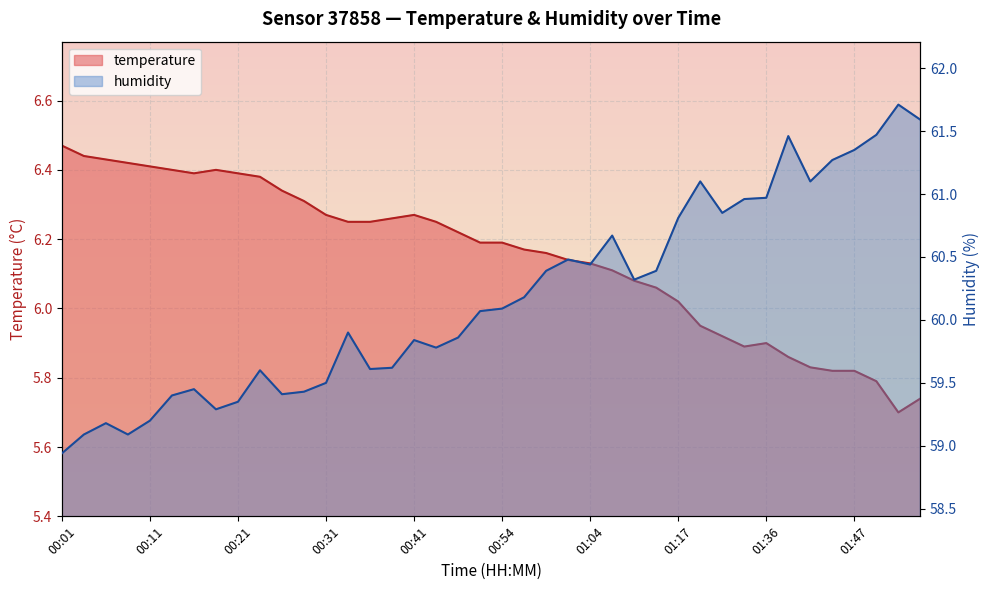

What is the difference between the maximum and second lowest values in the temperature series?

0.7